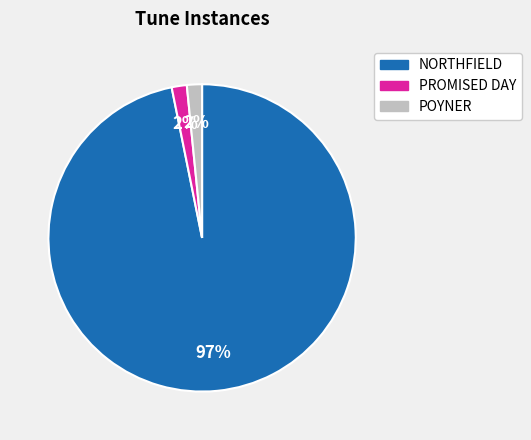

Is there any slice that represents more than half of the pie?

Yes